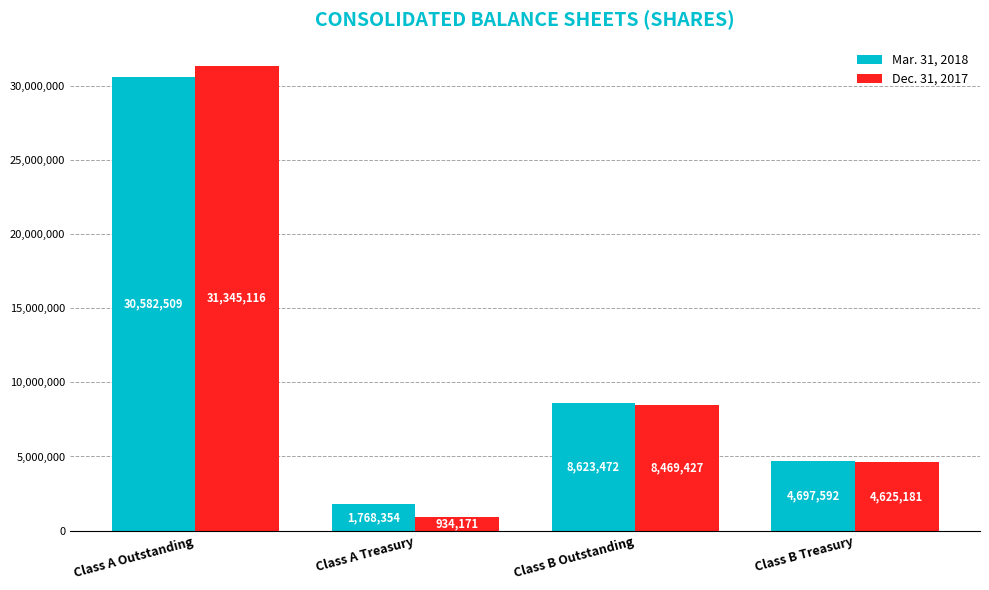

Is it true that Dec. 31, 2017 equals 8469427 at Class B Outstanding?

True